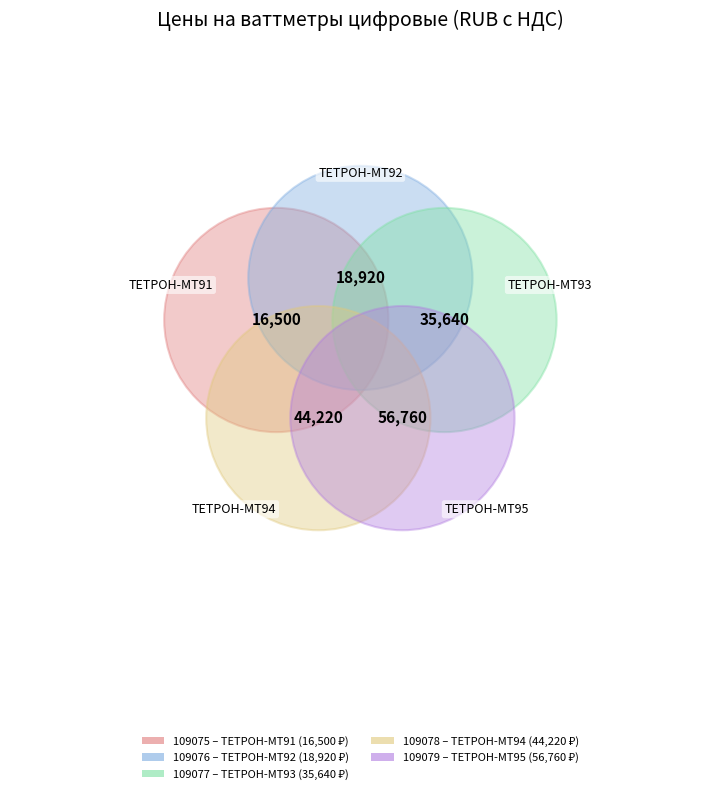

Which has a higher value, 109079 or 109077?

109079